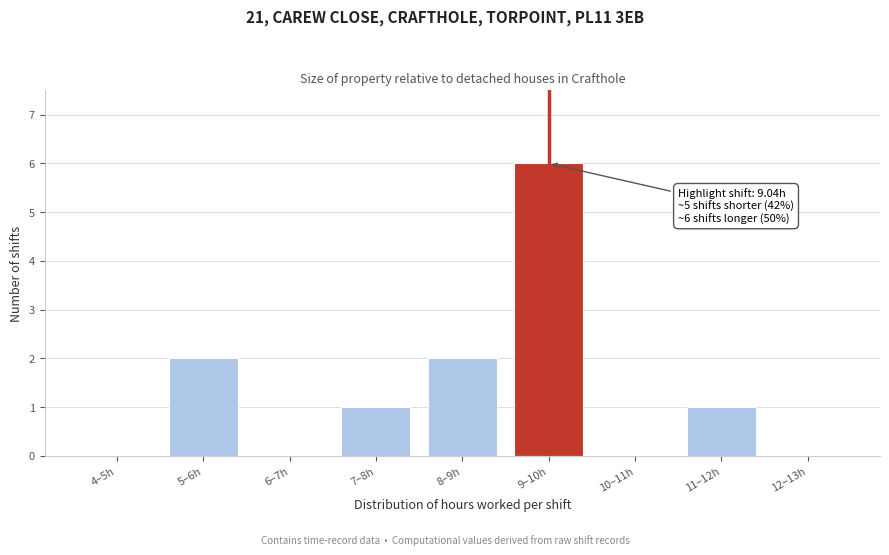

Reading right to left, what are all the values shown in this chart?

12–13h=0	11–12h=1	10–11h=0	9–10h=6	8–9h=2	7–8h=1	6–7h=0	5–6h=2	4–5h=0